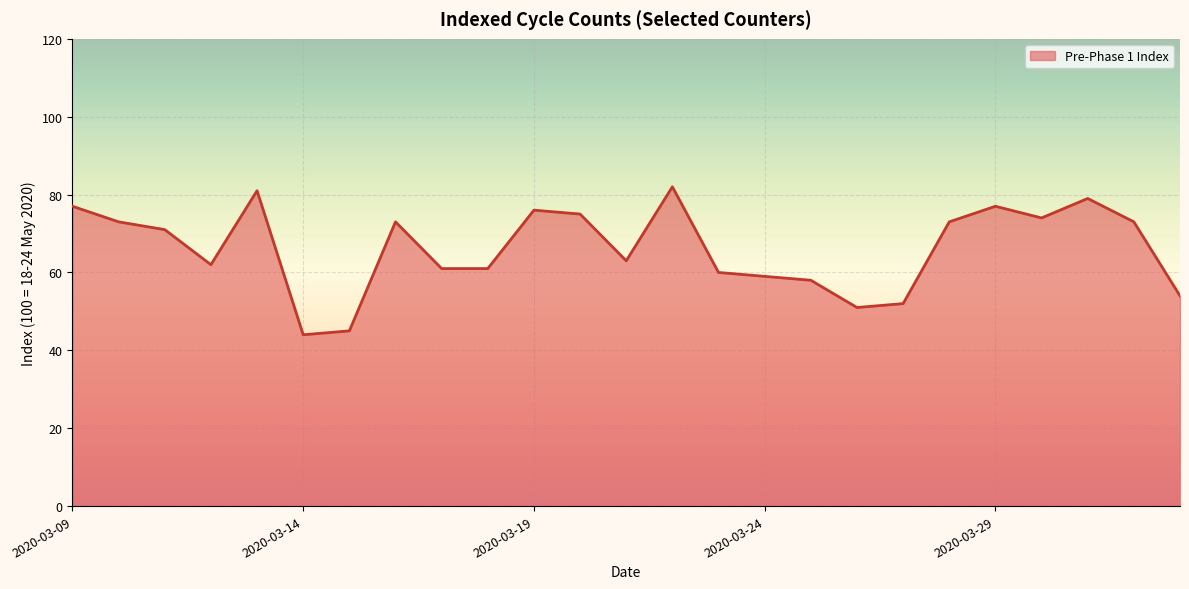

What is the difference between the maximum and minimum values?

38